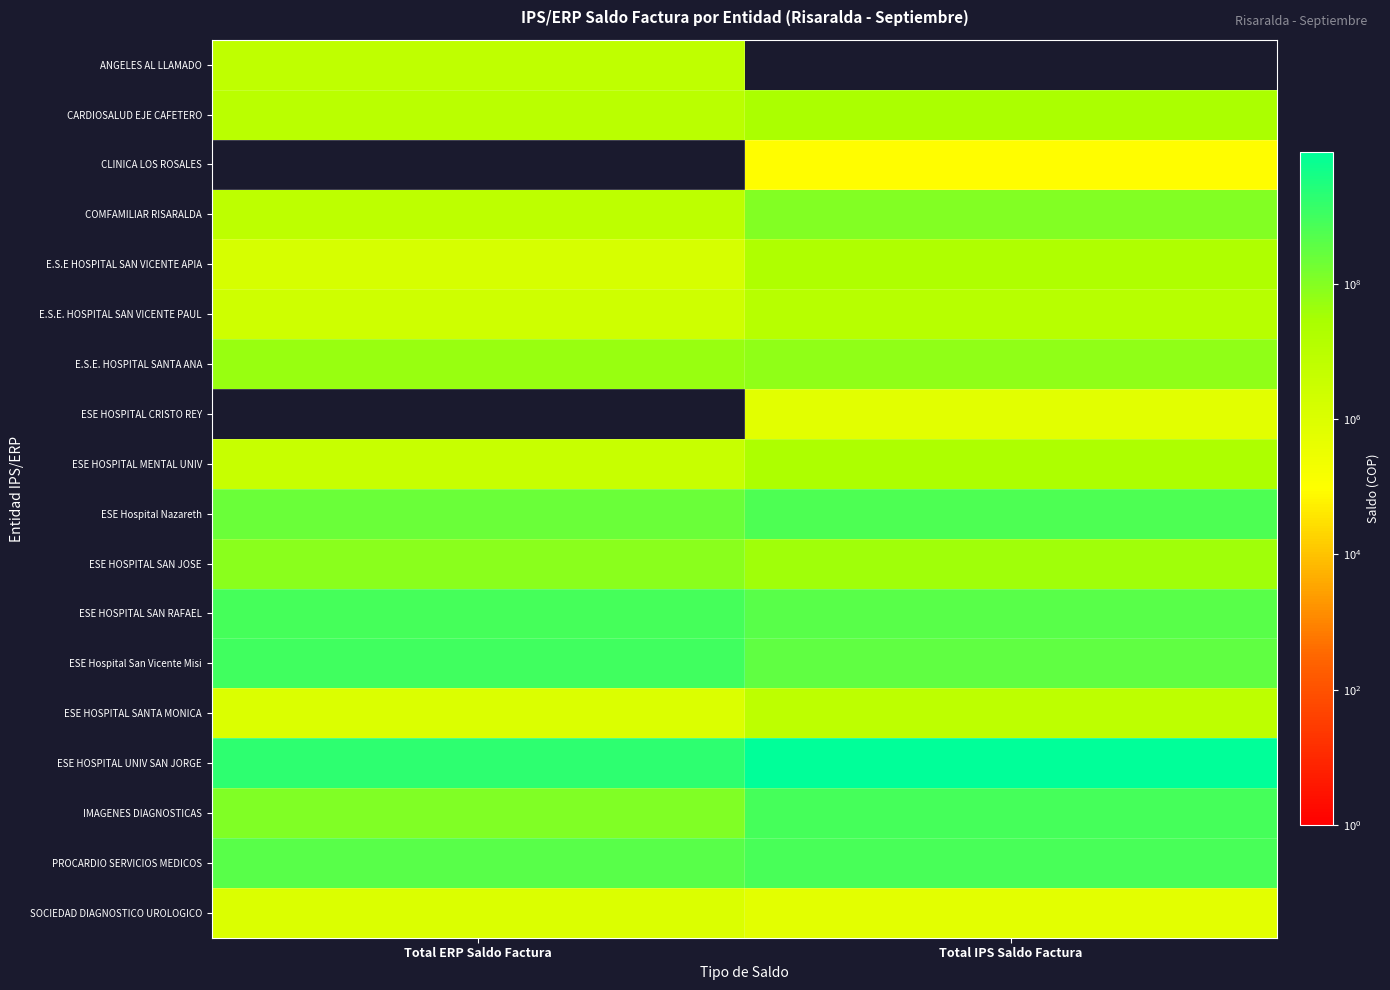

Reading left to right, extract all data points from this chart.

ANGELES AL LLAMADO: Total ERP Saldo Factura=6504100	Total IPS Saldo Factura=0
CARDIOSALUD EJE CAFETERO: Total ERP Saldo Factura=9177488	Total IPS Saldo Factura=23955606
CLINICA LOS ROSALES: Total ERP Saldo Factura=0	Total IPS Saldo Factura=87000
COMFAMILIAR RISARALDA: Total ERP Saldo Factura=7920782	Total IPS Saldo Factura=103743026
E.S.E HOSPITAL SAN VICENTE APIA: Total ERP Saldo Factura=1472262	Total IPS Saldo Factura=18728818
E.S.E. HOSPITAL SAN VICENTE PAUL: Total ERP Saldo Factura=2506361	Total IPS Saldo Factura=11322842
E.S.E. HOSPITAL SANTA ANA: Total ERP Saldo Factura=50023215	Total IPS Saldo Factura=65279165
ESE HOSPITAL CRISTO REY: Total ERP Saldo Factura=0	Total IPS Saldo Factura=647975
ESE HOSPITAL MENTAL UNIV: Total ERP Saldo Factura=3705578	Total IPS Saldo Factura=22842662
ESE Hospital Nazareth: Total ERP Saldo Factura=238136036	Total IPS Saldo Factura=603941959
ESE HOSPITAL SAN JOSE: Total ERP Saldo Factura=81466843	Total IPS Saldo Factura=37733067
ESE HOSPITAL SAN RAFAEL: Total ERP Saldo Factura=818057024	Total IPS Saldo Factura=422570105
ESE Hospital San Vicente Misi: Total ERP Saldo Factura=1009050751	Total IPS Saldo Factura=326251861
ESE HOSPITAL SANTA MONICA: Total ERP Saldo Factura=1037609	Total IPS Saldo Factura=8106701
ESE HOSPITAL UNIV SAN JORGE: Total ERP Saldo Factura=1855613124	Total IPS Saldo Factura=8720036643
IMAGENES DIAGNOSTICAS: Total ERP Saldo Factura=110710645	Total IPS Saldo Factura=851609306
PROCARDIO SERVICIOS MEDICOS: Total ERP Saldo Factura=432024865	Total IPS Saldo Factura=735849102
SOCIEDAD DIAGNOSTICO UROLOGICO: Total ERP Saldo Factura=989677	Total IPS Saldo Factura=608208